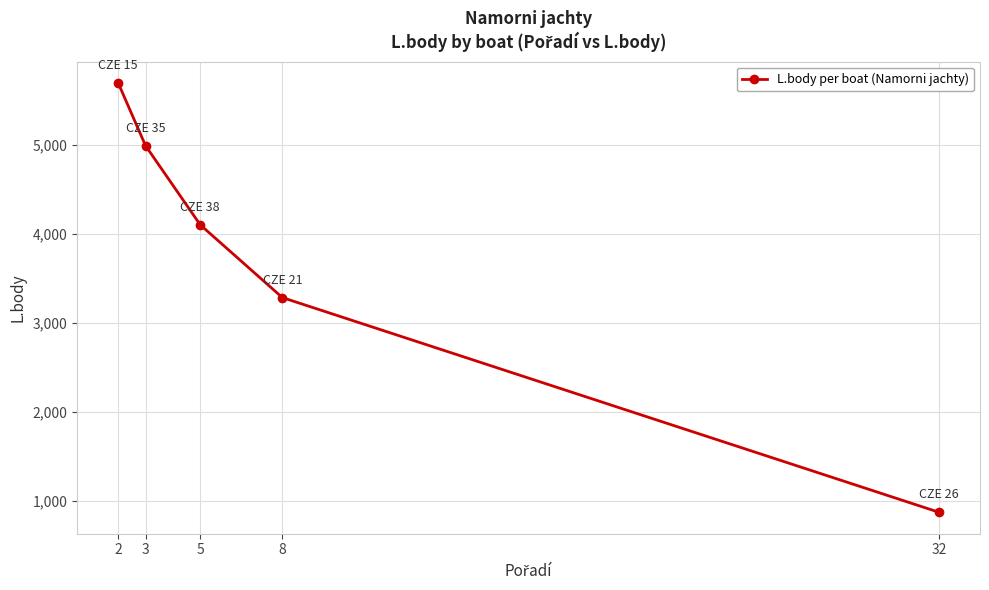

Where does the data first go above 4101?

2